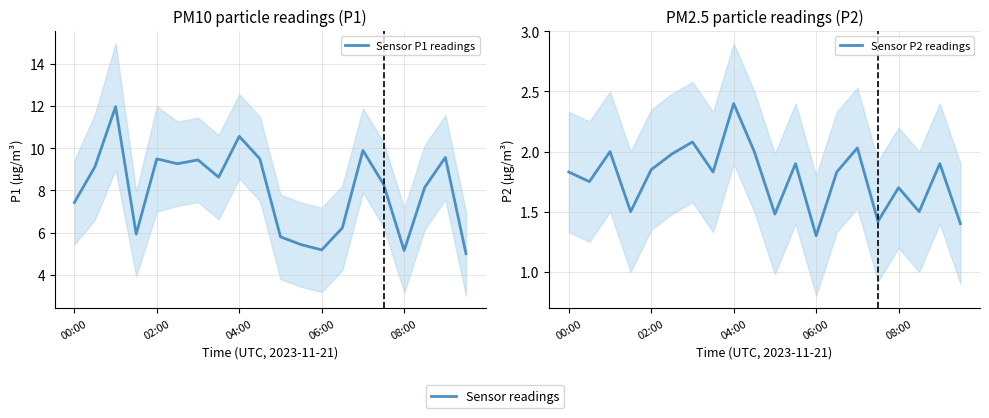

Read the Sensor P1 readings value at 5.

9.3